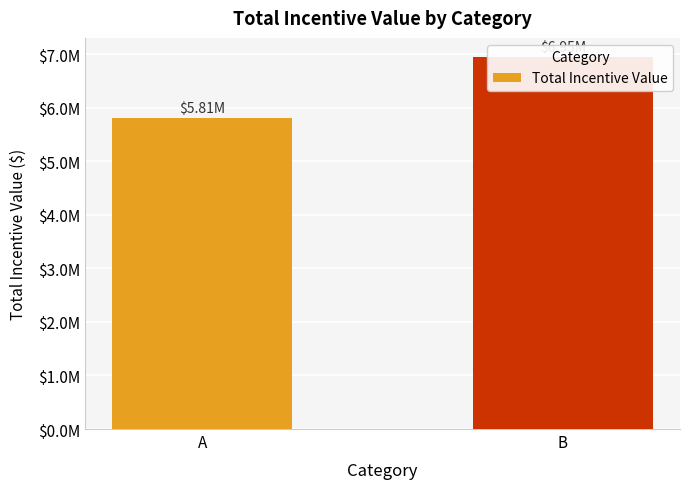

Where does the data first go above 6954441?

B